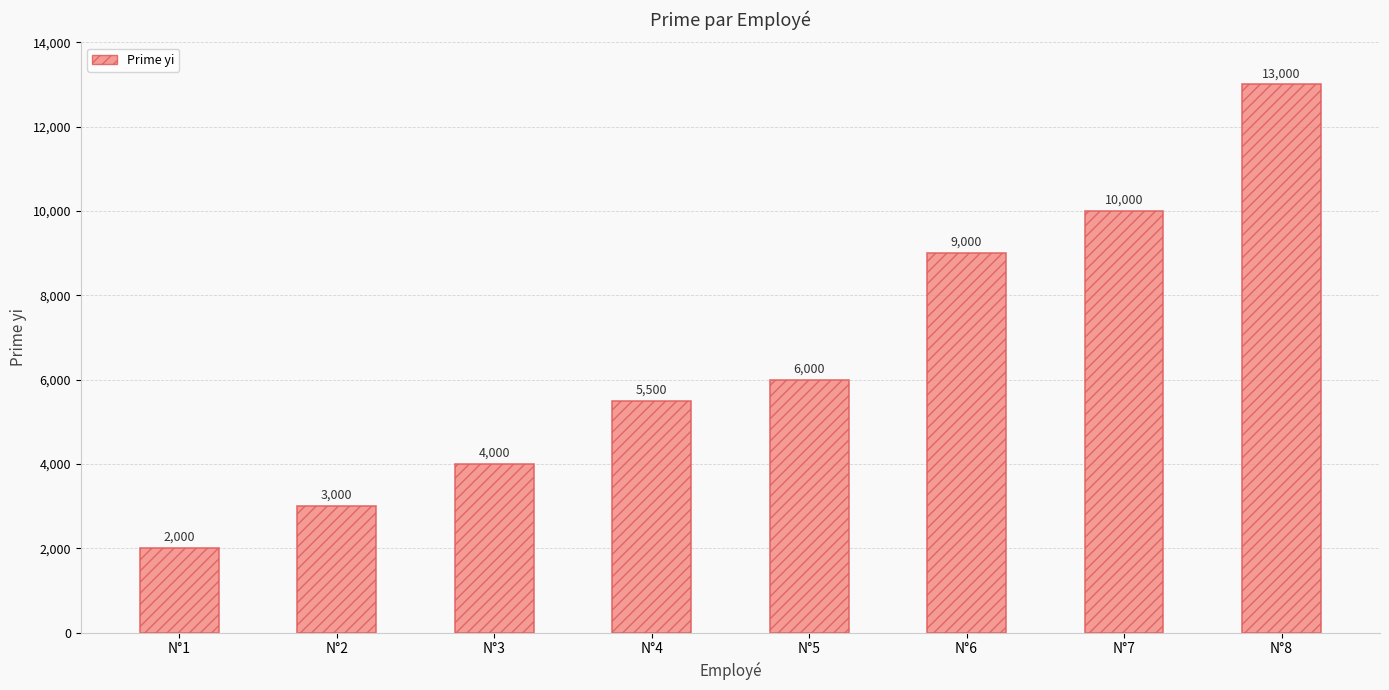

Approximately how many times larger is the value at N°1 compared to N°7?

0.2